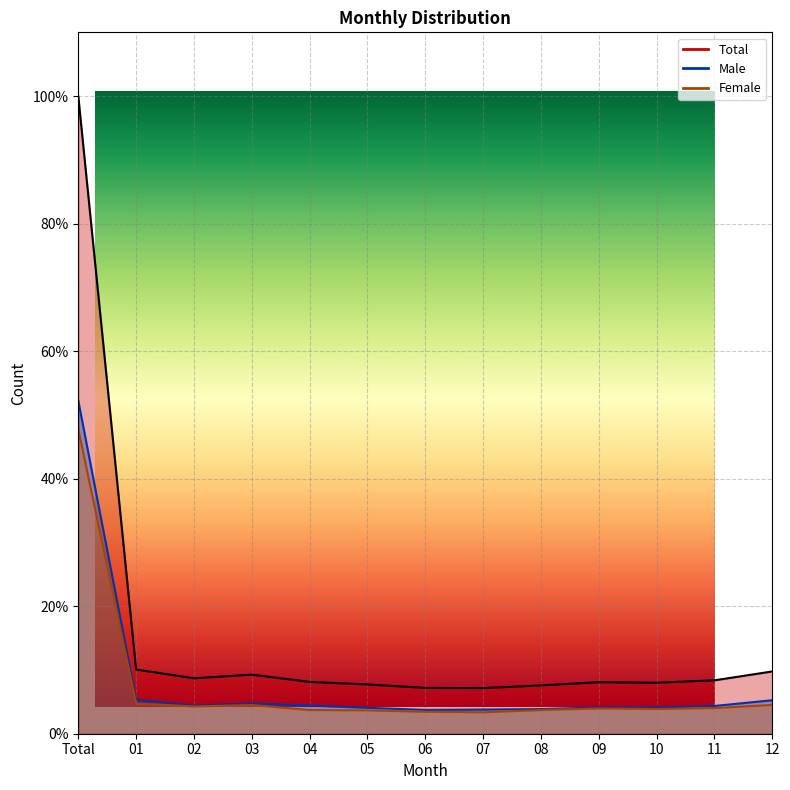

What is the label of the 6th point from the right?

07